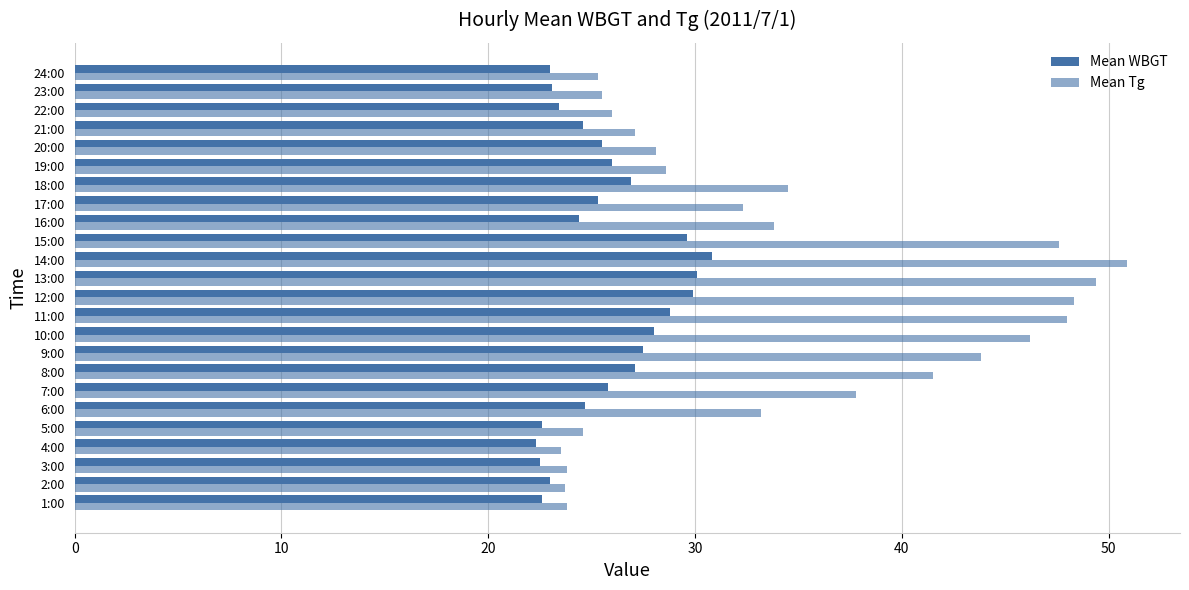

Reading right to left, list all the values displayed in this chart.

Mean WBGT: 23.0	23.1	23.4	24.6	25.5	26.0	26.9	25.3	24.4	29.6	30.8	30.1	29.9	28.8	28.0	27.5	27.1	25.8	24.7	22.6	22.3	22.5	23.0	22.6
Mean Tg: 25.3	25.5	26.0	27.1	28.1	28.6	34.5	32.3	33.8	47.6	50.9	49.4	48.3	48.0	46.2	43.8	41.5	37.8	33.2	24.6	23.5	23.8	23.7	23.8